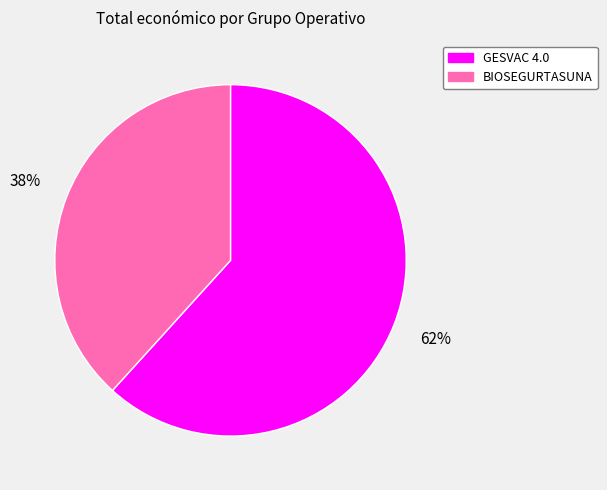

How many slices are in this pie chart?

2